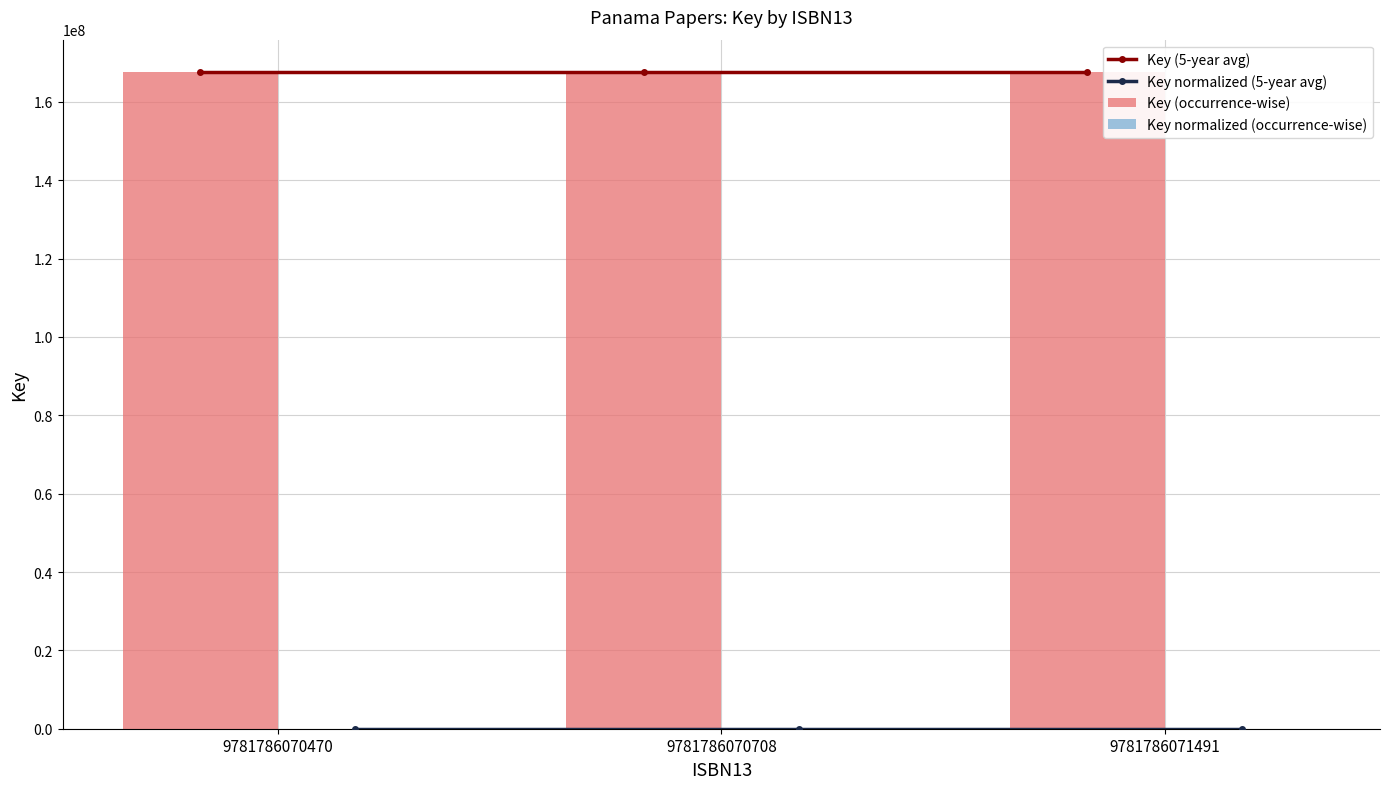

Is it true that Key normalized (5-year avg) equals 15 at 9781786070708?

False